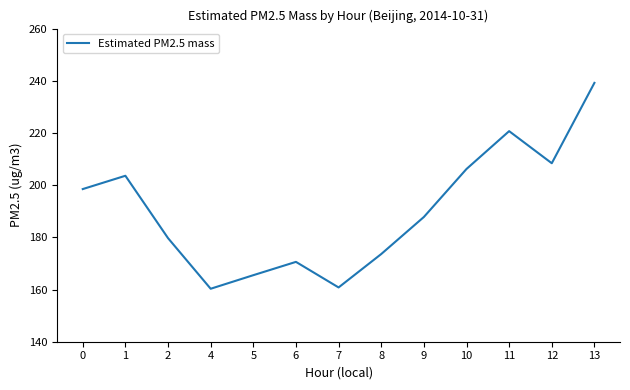

How many values exceed 187?

7